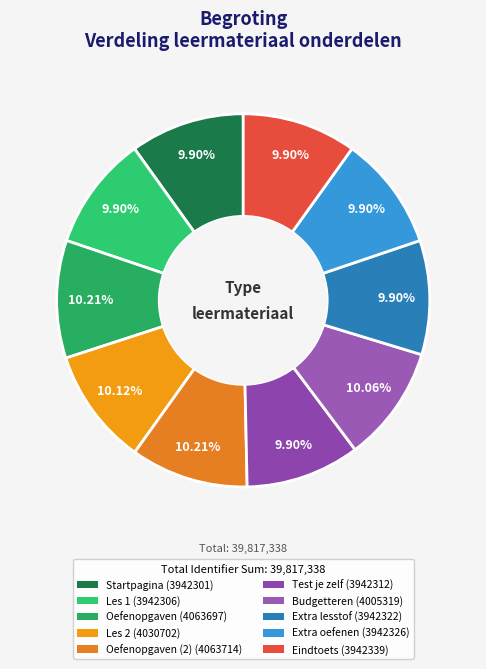

Rank the categories by value from highest to lowest.

Oefenopgaven (2), Oefenopgaven, Les 2, Budgetteren, Eindtoets, Extra oefenen, Extra lesstof, Test je zelf, Les 1, Startpagina